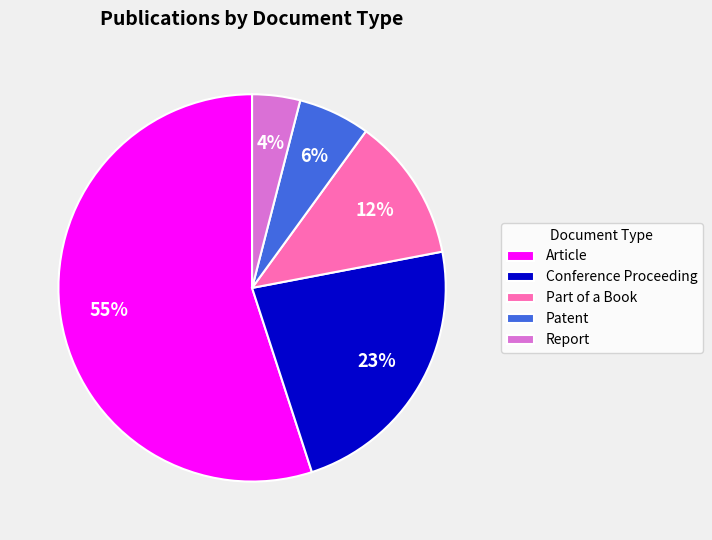

Does Article represent more than half of the total?

Yes